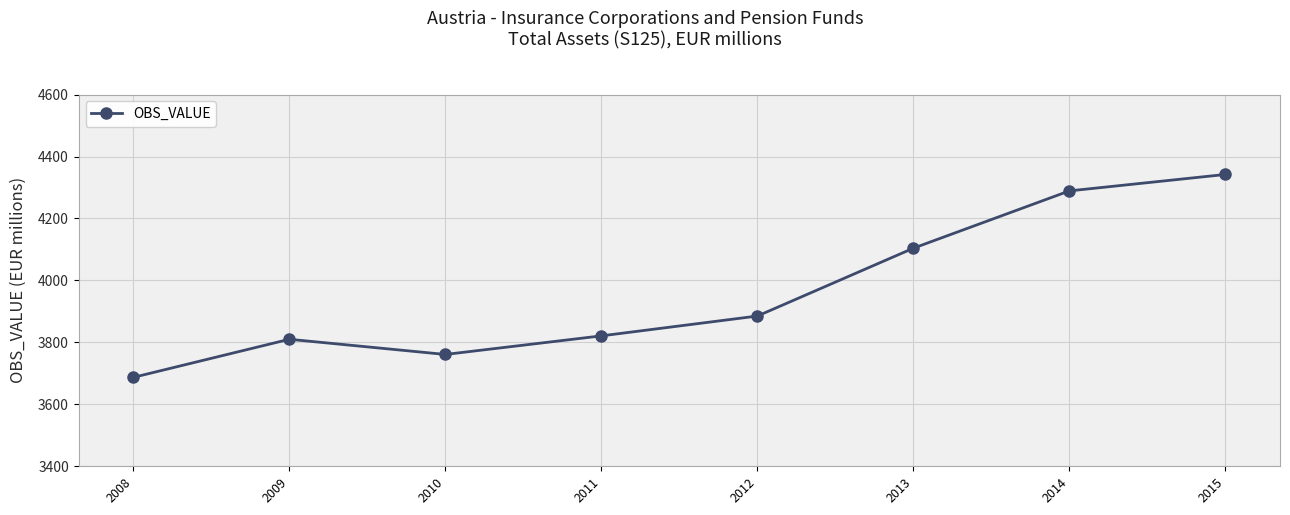

Where is the data nearest to the value 4014?

2013